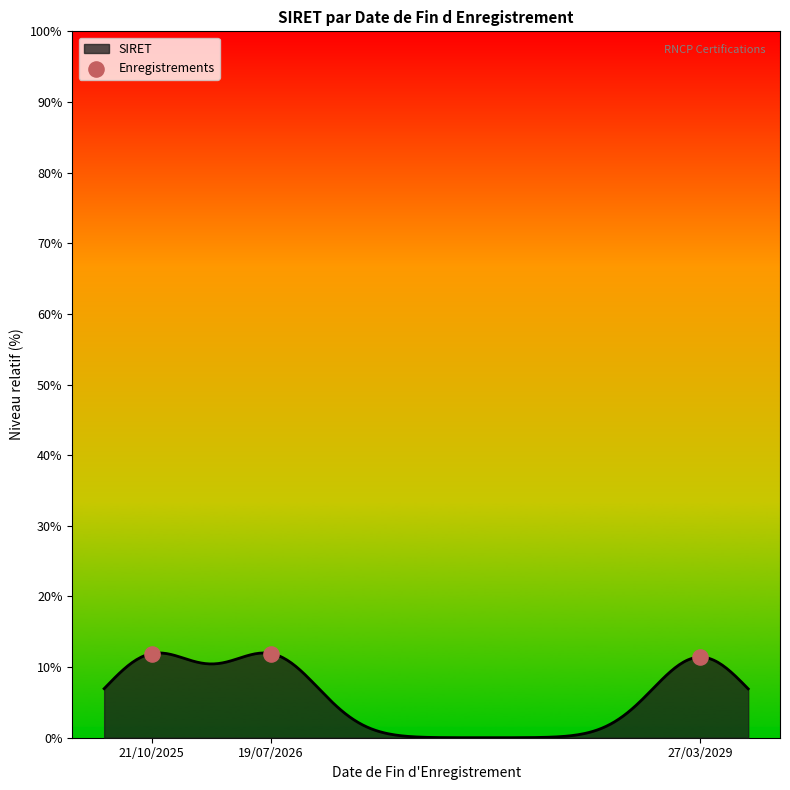

What is the ratio of the value at 21/10/2025 to the value at 27/03/2029?

1.0